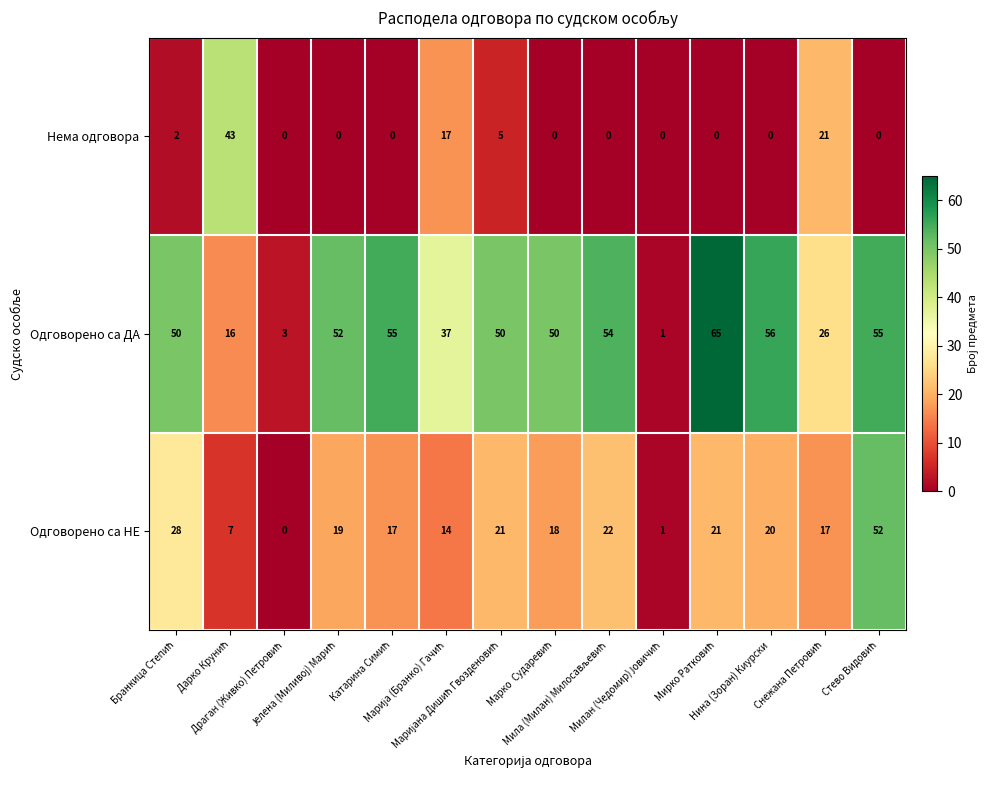

Which series has the largest range (max minus min)?

Одговорено са ДА